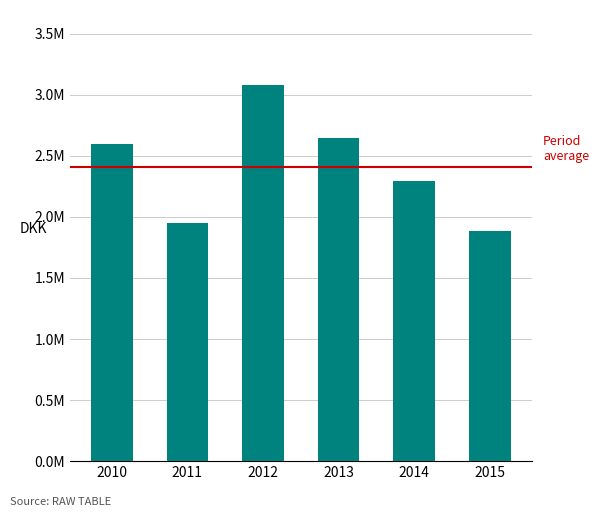

True or false: the data shows 3078490.3 at 2012.

True